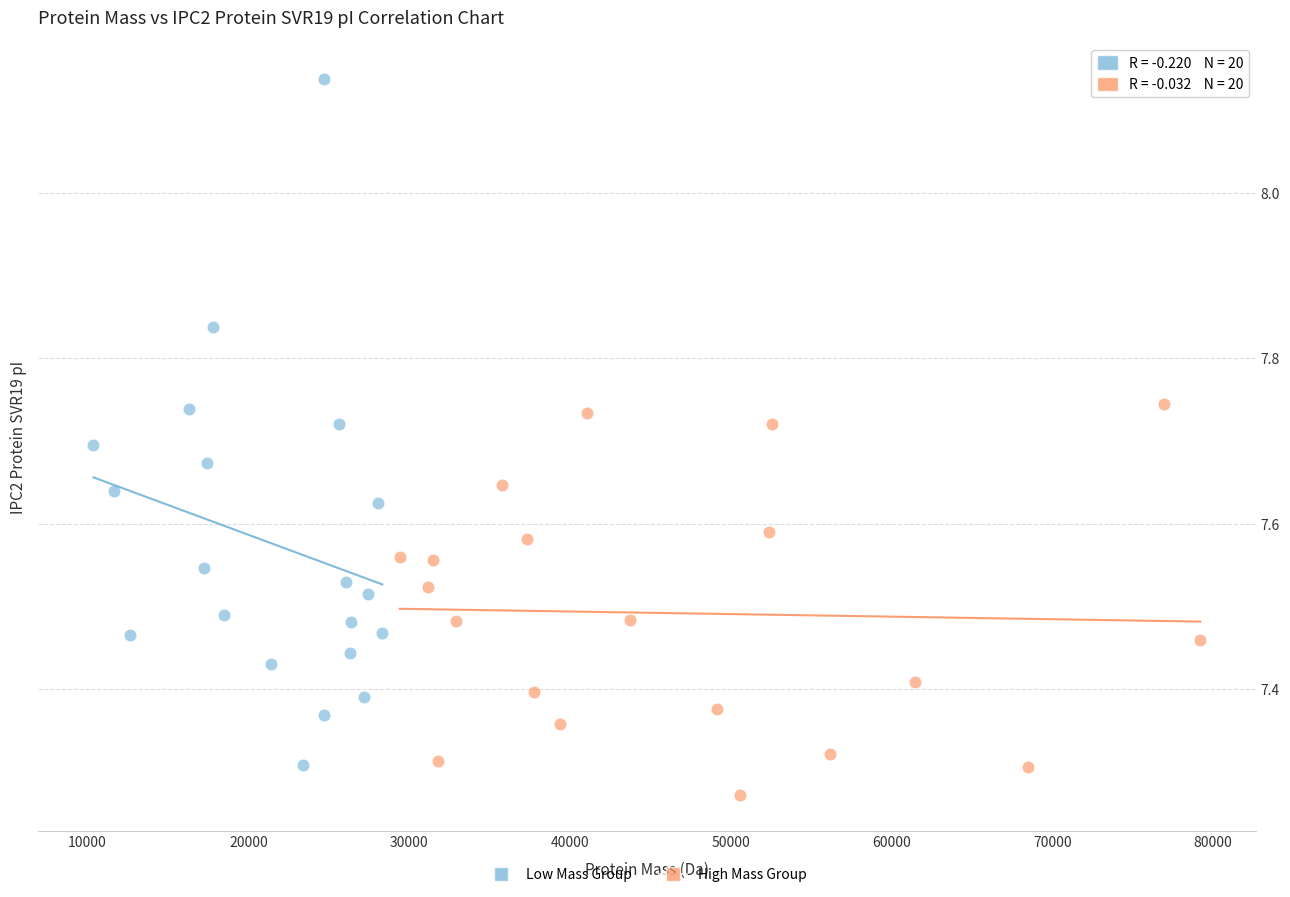

Which series has the widest spread of Y values?

Low Mass Group